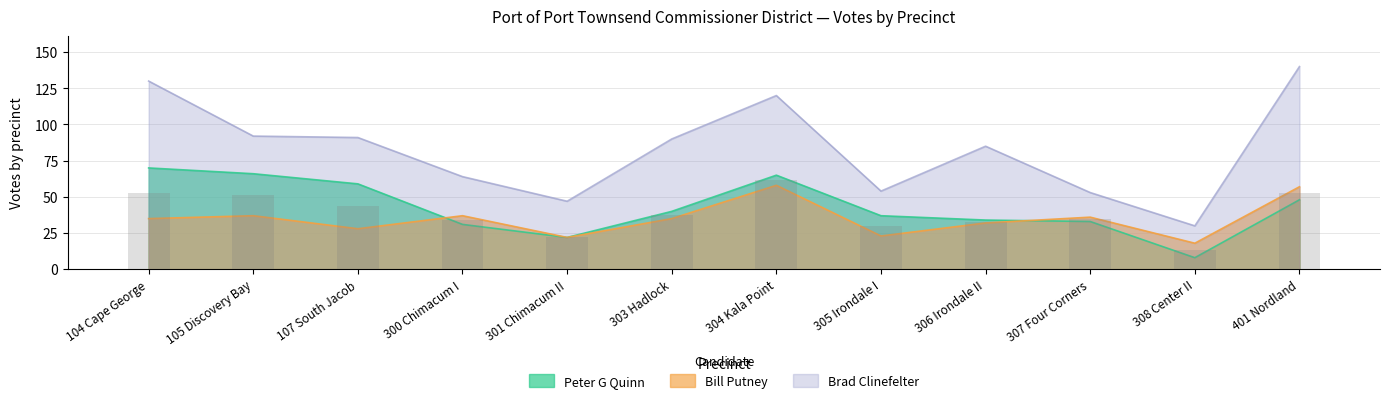

List the series in order of their overall mean, lowest first.

Bill Putney, Peter G Quinn, Brad Clinefelter